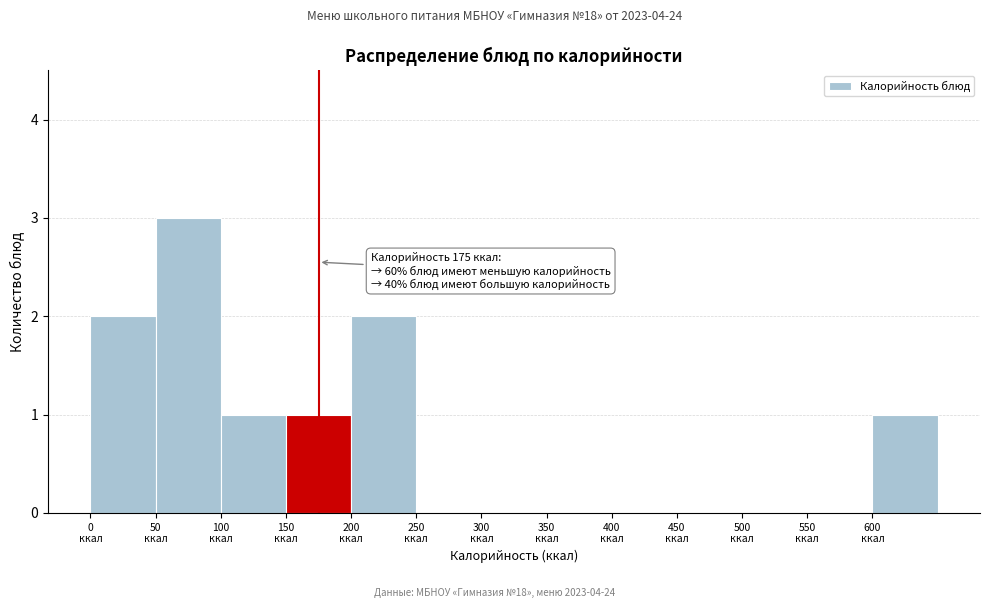

Over which range of the x-axis is the bar tallest?

50 to 100